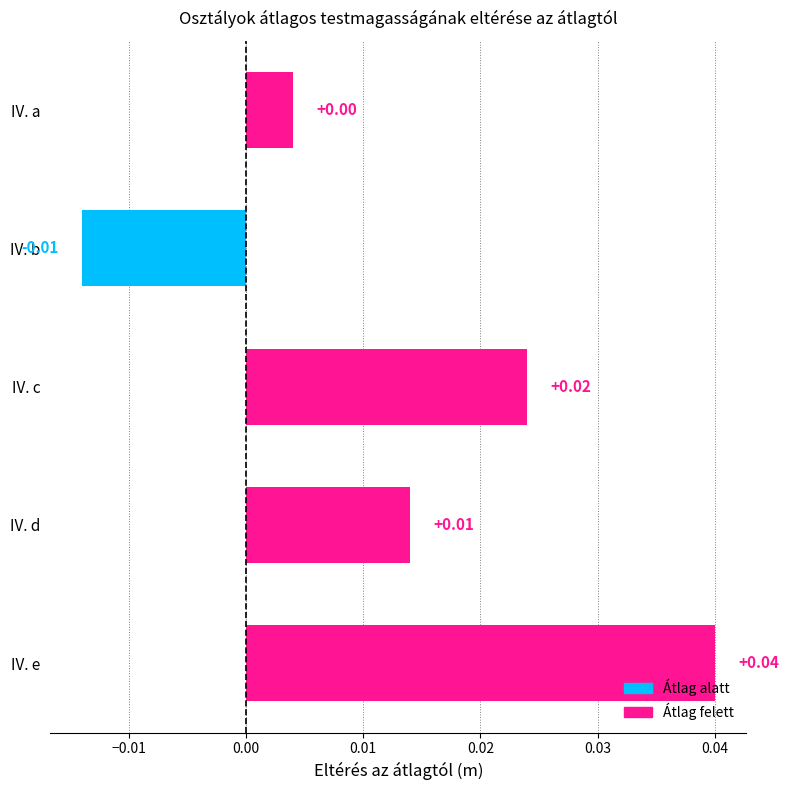

Count the number of categories in the chart.

5